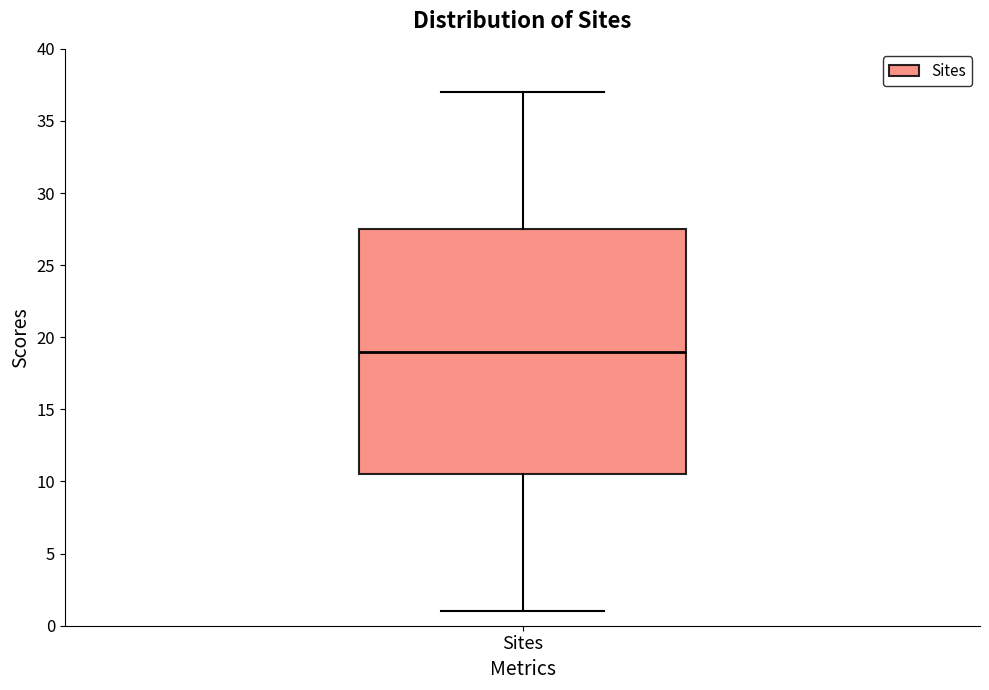

Read this box plot against the y-axis: the position of the median line, the range covered by the box, and the ends of both whiskers. The values are not printed on the chart, so give them approximately, as read against the axis.

median 19.0, box 10.5 to 27.5, whiskers 1.0 to 37.0